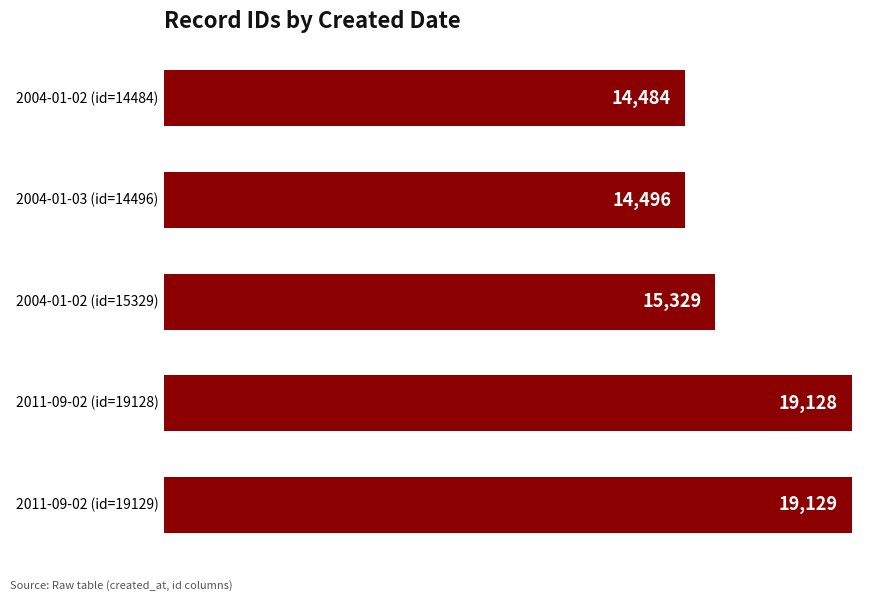

What is the difference between the maximum and minimum values?

4645